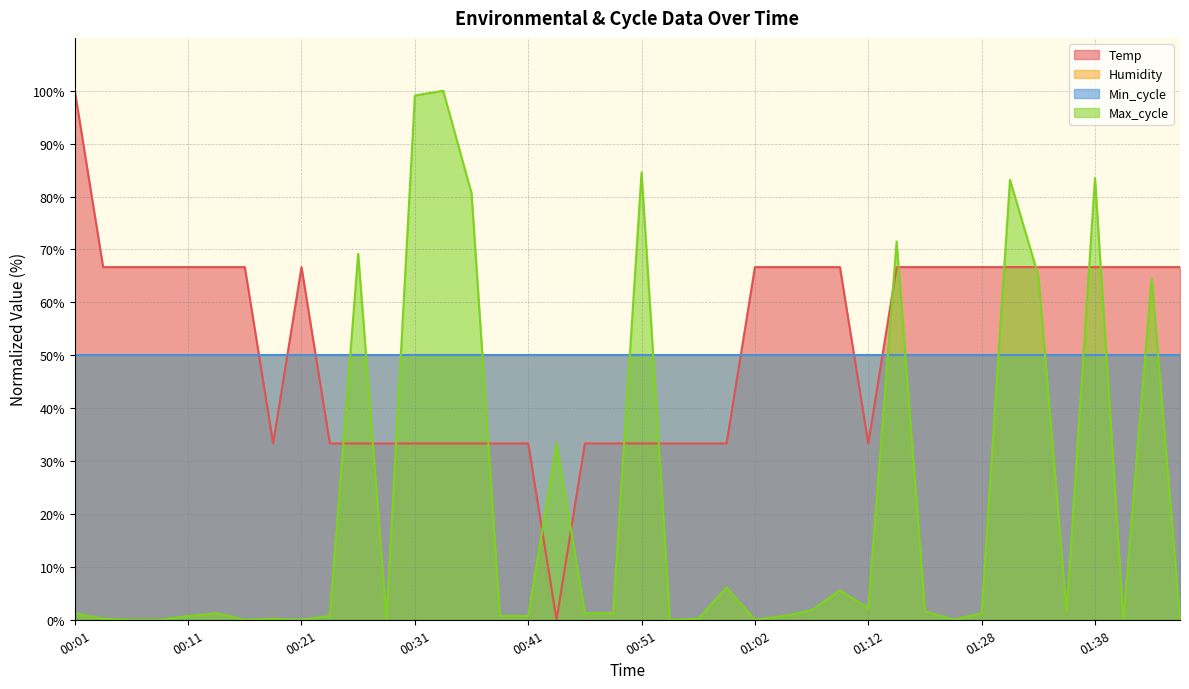

What is the label of the 17th point from the left?

00:41